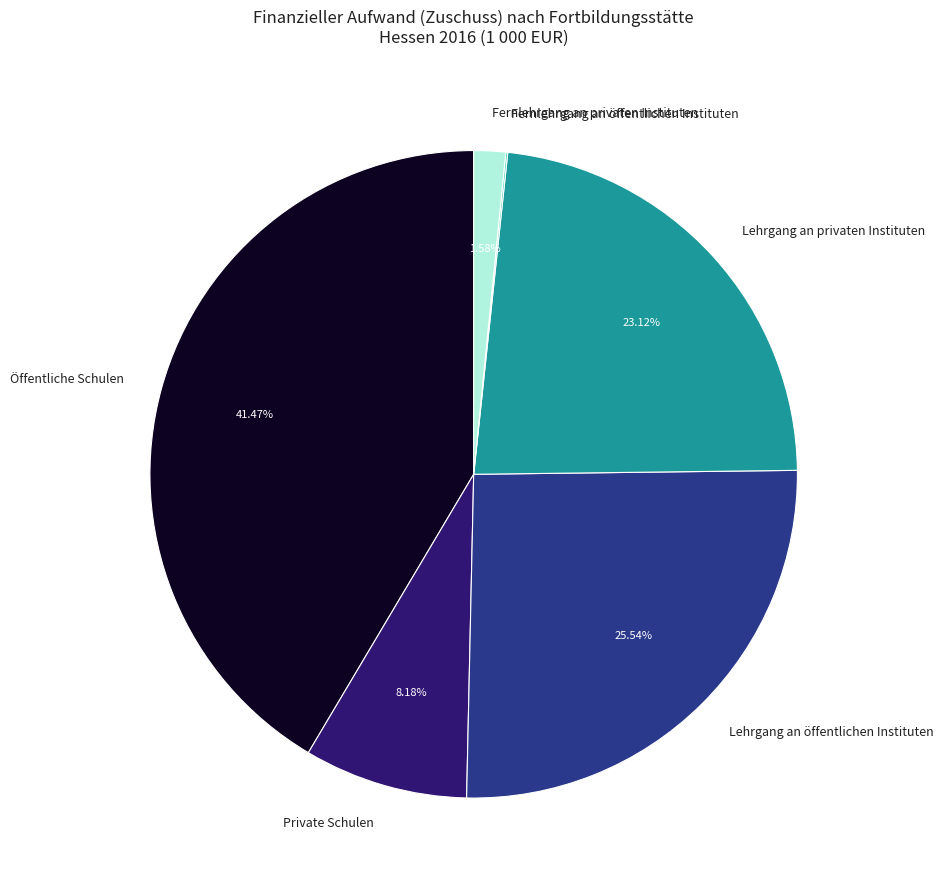

Between Fernlehrgang an privaten Instituten and Öffentliche Schulen, which is larger?

Öffentliche Schulen